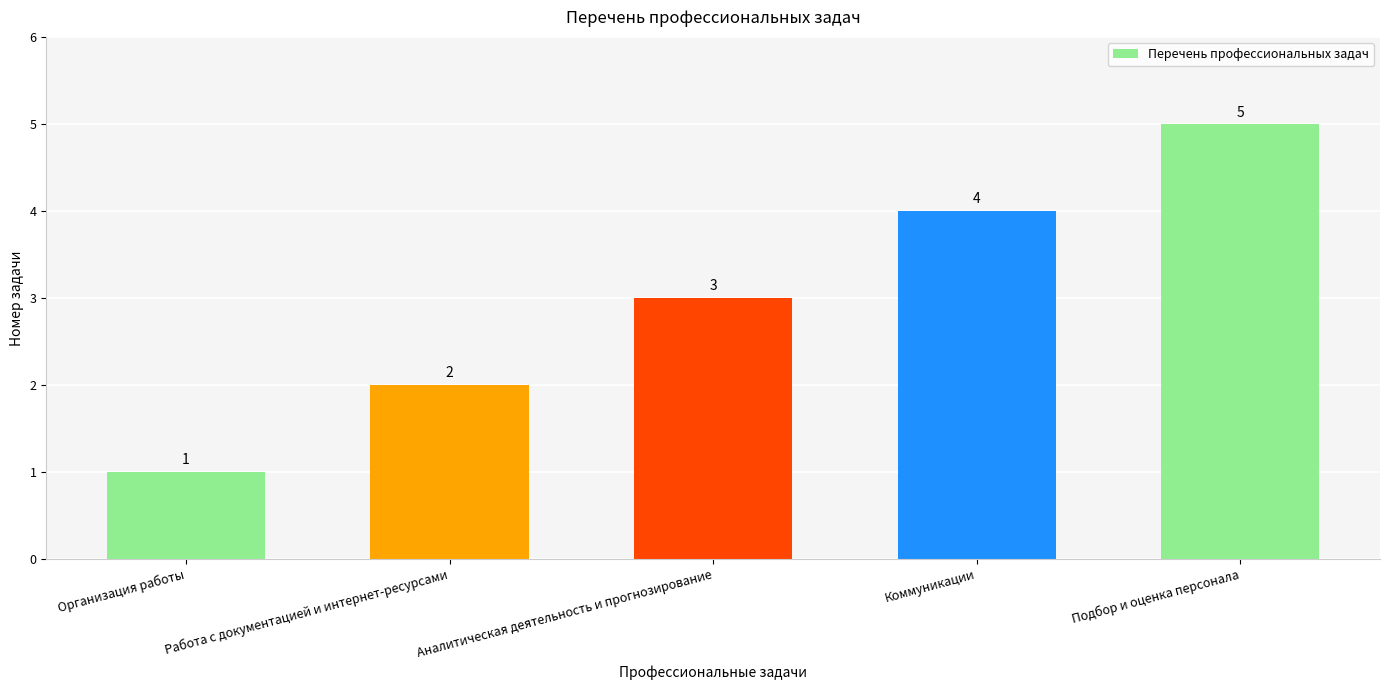

What is the average value?

3